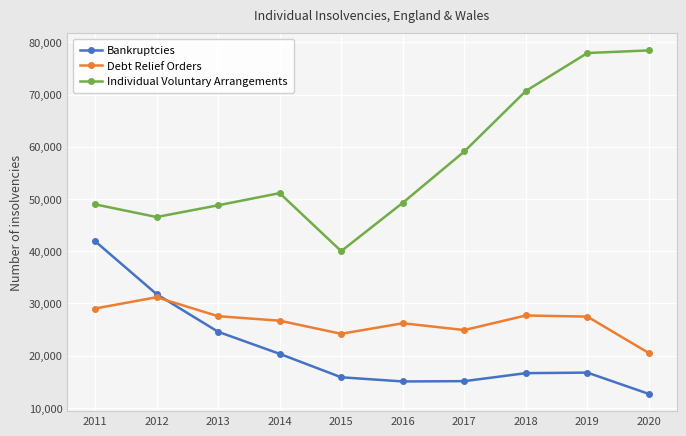

Which category has the lowest value across all series?

2020